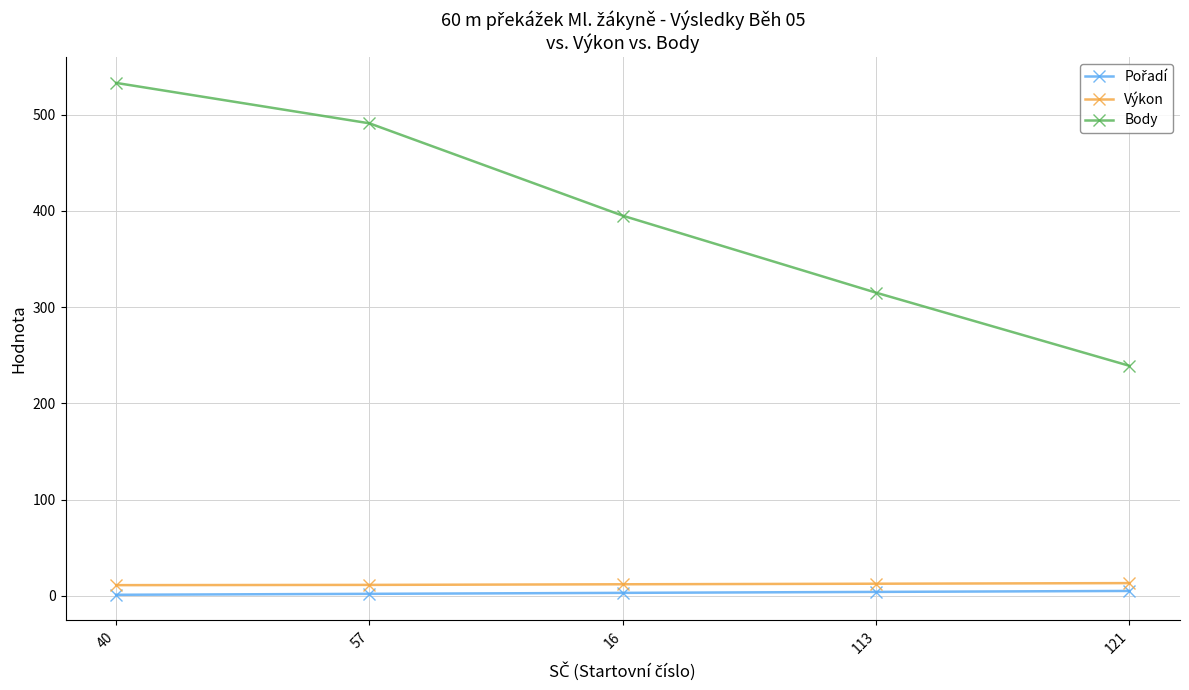

What is the difference between the Výkon values at 113 and 57?

1.2